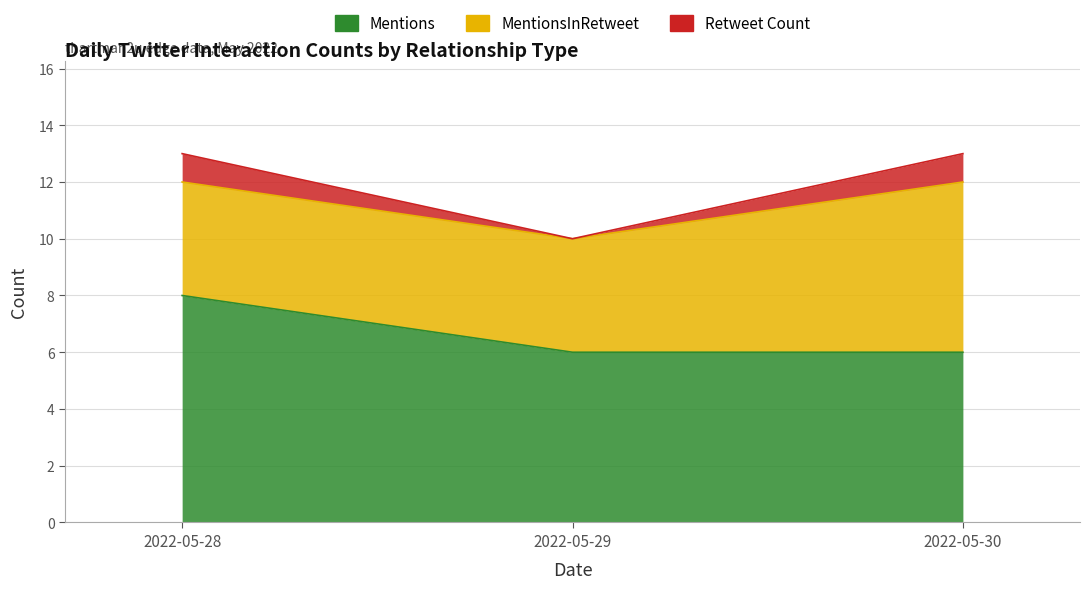

Which category has the highest value across all series?

2022-05-28